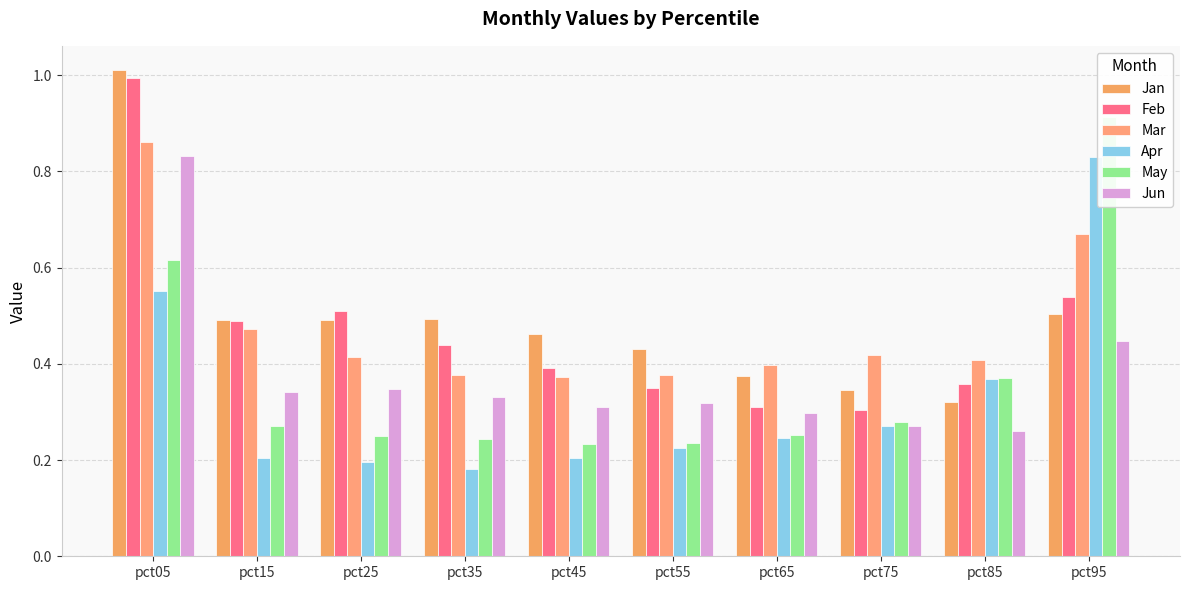

What are all the series names shown in the legend?

Jan, Feb, Mar, Apr, May, Jun